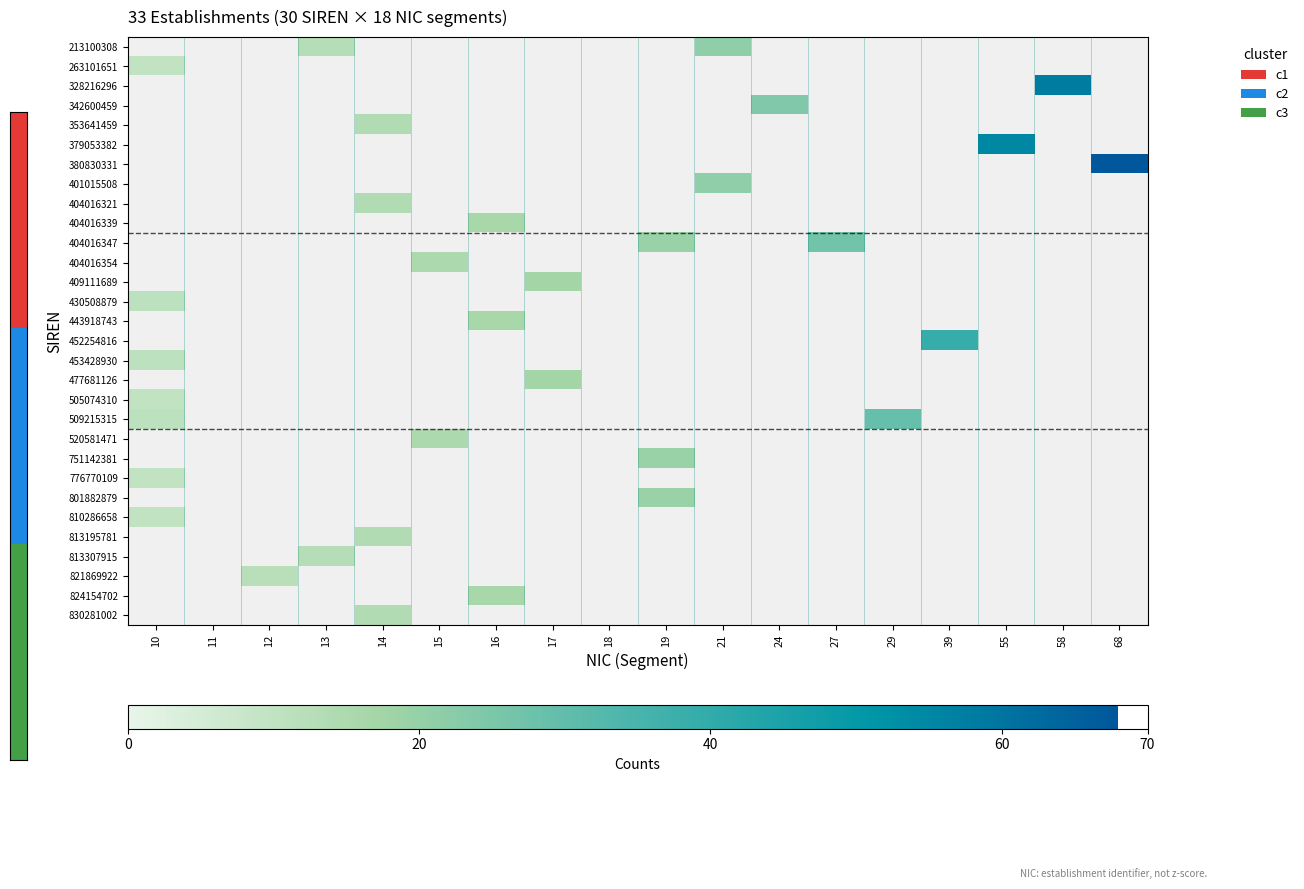

What is the greatest value displayed?

68.0